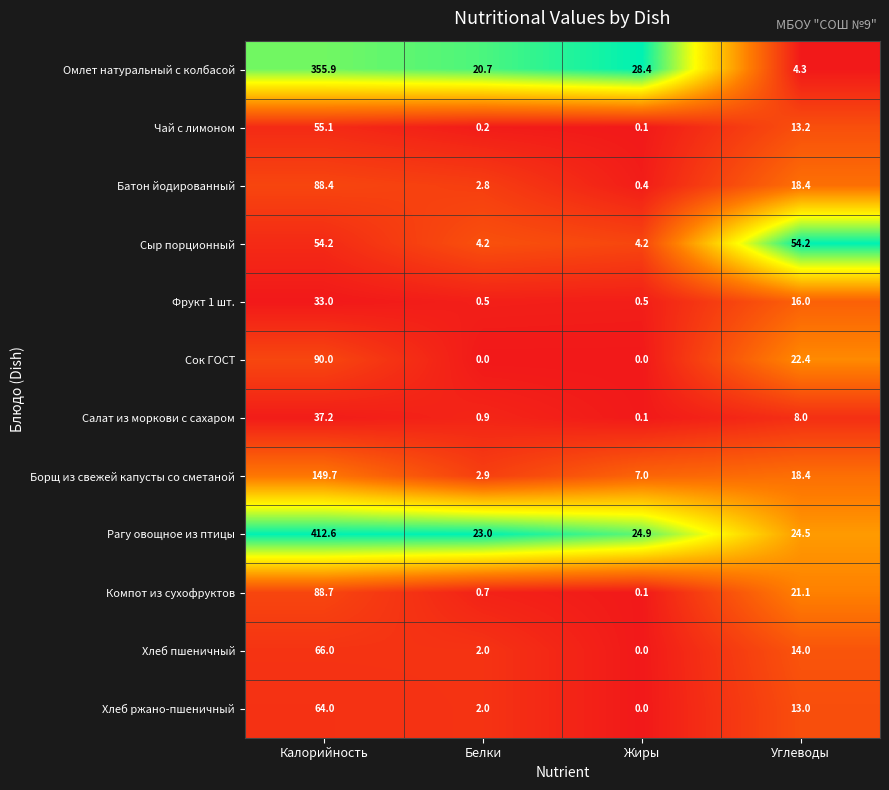

At which category is the sum across all series the highest?

Калорийность